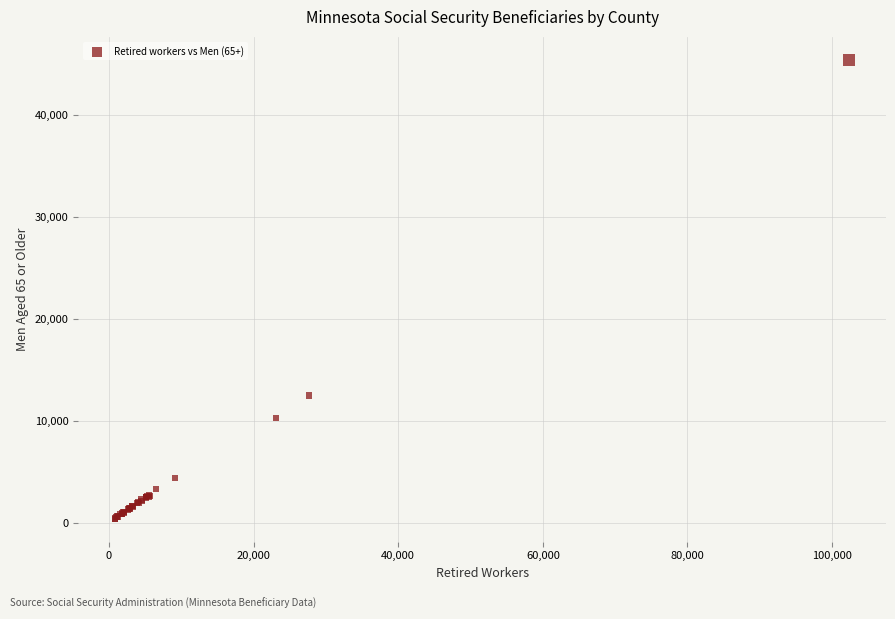

What Y value in the scatter plot is closest to 22897?

12465